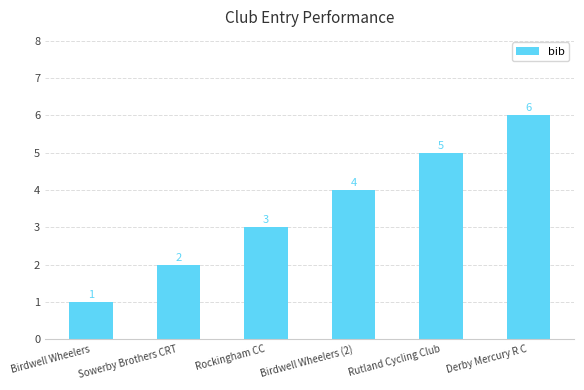

What is the value of the 5th bar from the left?

5